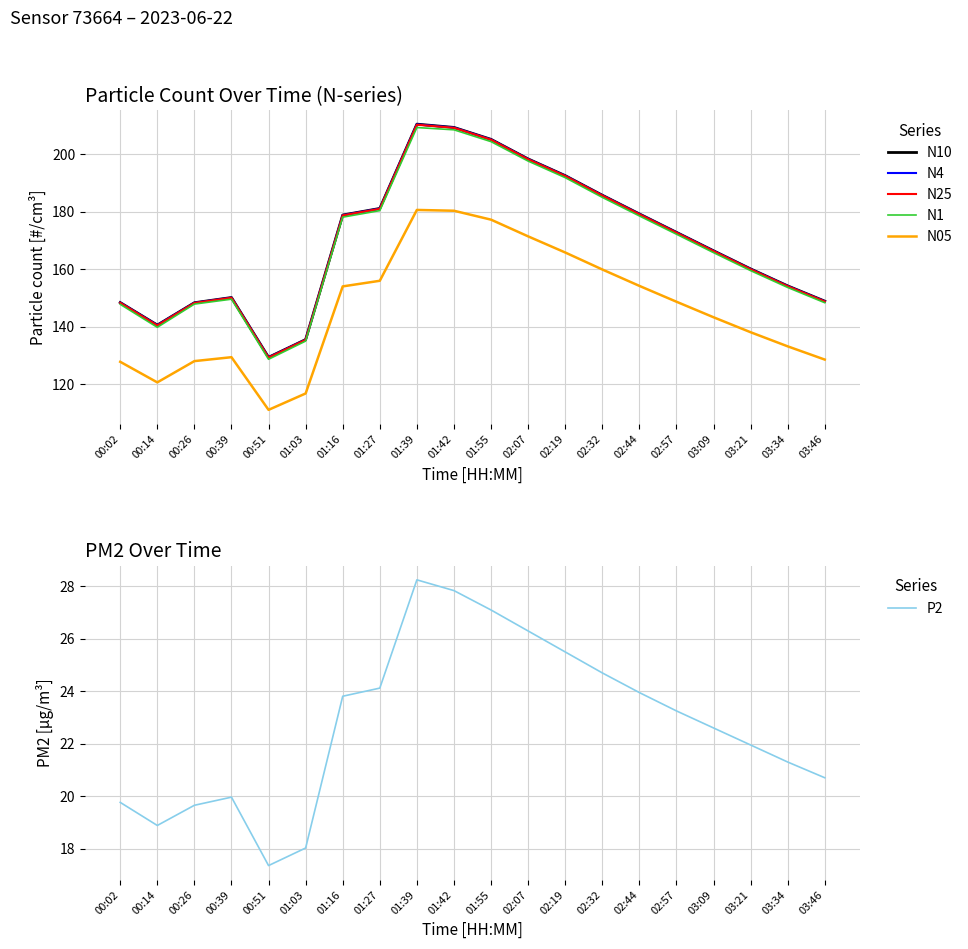

Reading left to right, list all the values displayed in this chart.

N10: 148.4	140.6	148.3	150.2	129.4	135.6	178.8	181.1	210.4	209.2	205.1	198.3	192.5	185.7	179.2	172.8	166.4	160.1	154.2	148.9
N4: 148.4	140.6	148.3	150.1	129.4	135.5	178.8	181.1	210.3	209.2	205.1	198.2	192.4	185.7	179.2	172.8	166.3	160.1	154.2	148.8
N25: 148.3	140.5	148.3	150.1	129.3	135.5	178.7	181.0	210.2	209.1	205.0	198.2	192.4	185.6	179.1	172.7	166.3	160.0	154.1	148.8
N1: 147.8	139.8	147.9	149.6	128.7	135.0	178.1	180.3	209.2	208.4	204.3	197.6	191.8	184.9	178.5	172.2	165.8	159.5	153.7	148.3
N05: 127.8	120.7	128.1	129.4	111.1	116.8	154.0	156.0	180.6	180.3	177.2	171.4	165.8	159.9	154.2	148.7	143.3	138.1	133.2	128.6
P2: 19.8	18.9	19.6	20.0	17.4	18.0	23.8	24.1	28.2	27.8	27.1	26.3	25.5	24.7	23.9	23.2	22.6	21.9	21.3	20.7